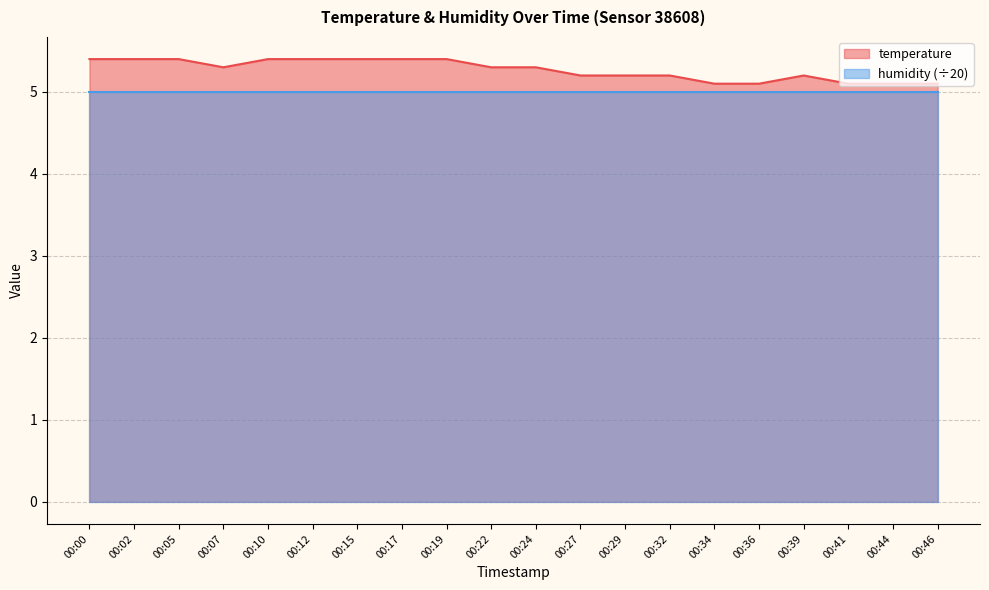

List the labels in order of value, smallest first.

00:34, 00:36, 00:41, 00:44, 00:46, 00:27, 00:29, 00:32, 00:39, 00:07, 00:22, 00:24, 00:00, 00:02, 00:05, 00:10, 00:12, 00:15, 00:17, 00:19